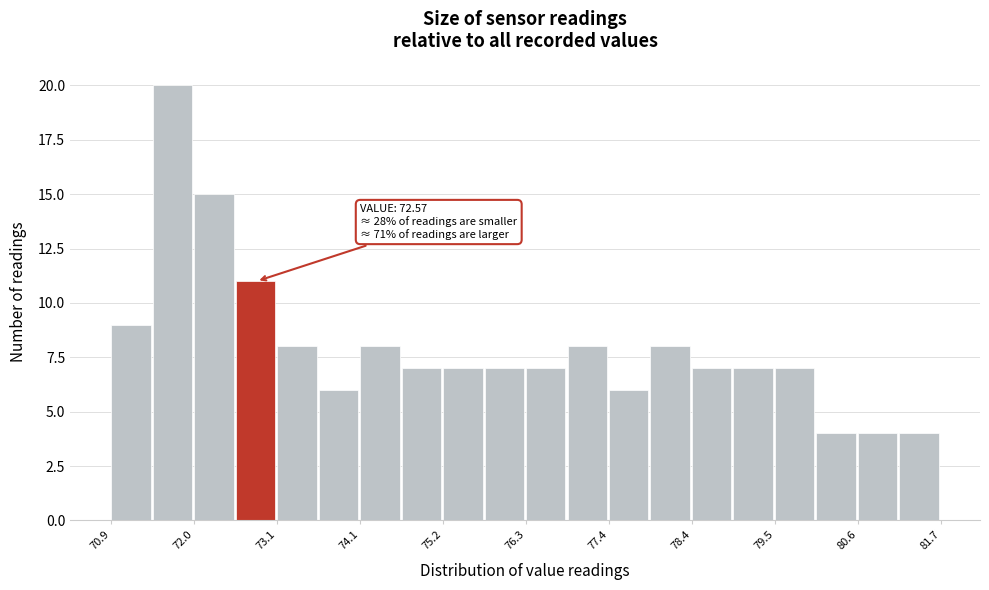

Read against the x-axis, roughly where is the centre of the tallest bar?

71.8